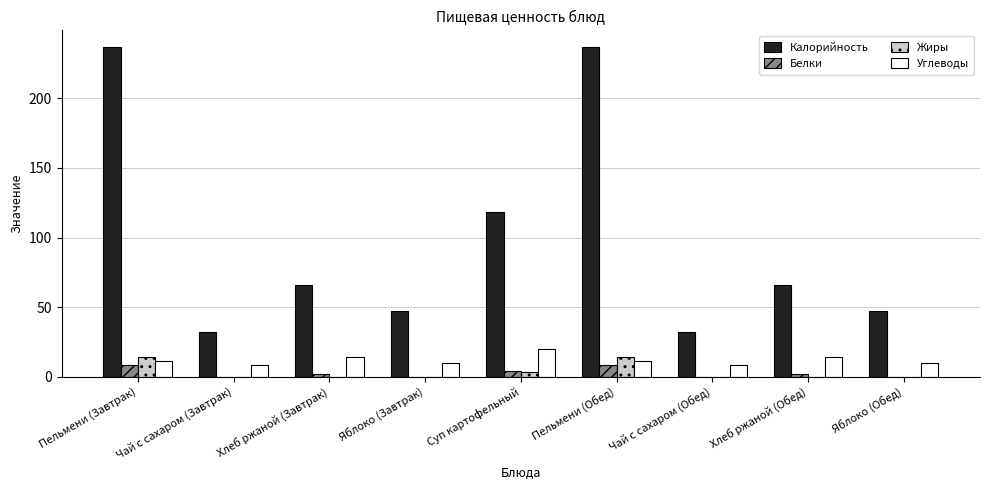

Is the value of Белки at Яблоко (Завтрак) greater than the value of Углеводы at Пельмени (Завтрак)?

No